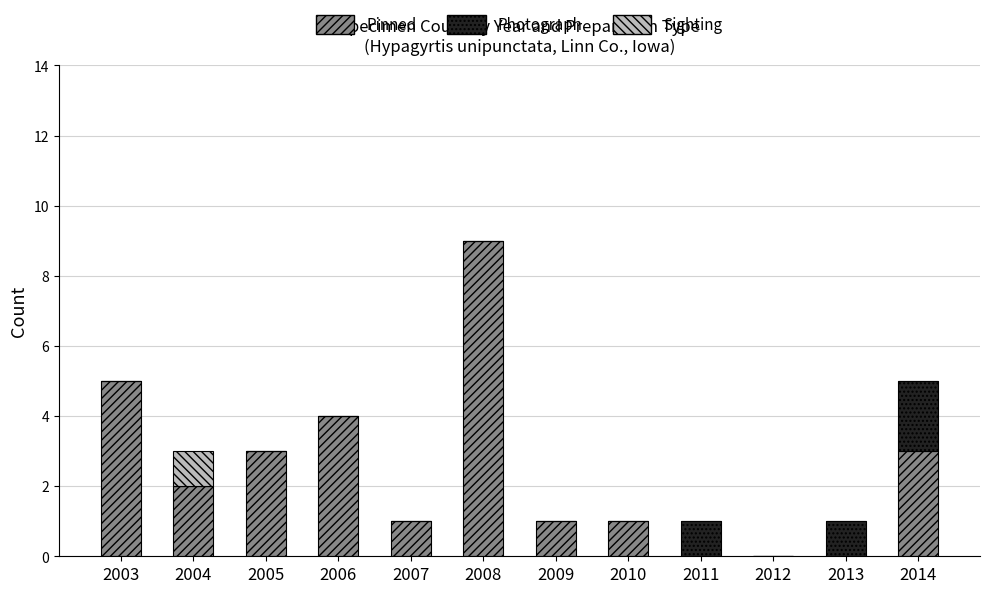

Is it true that Pinned equals 0 at 2009?

False